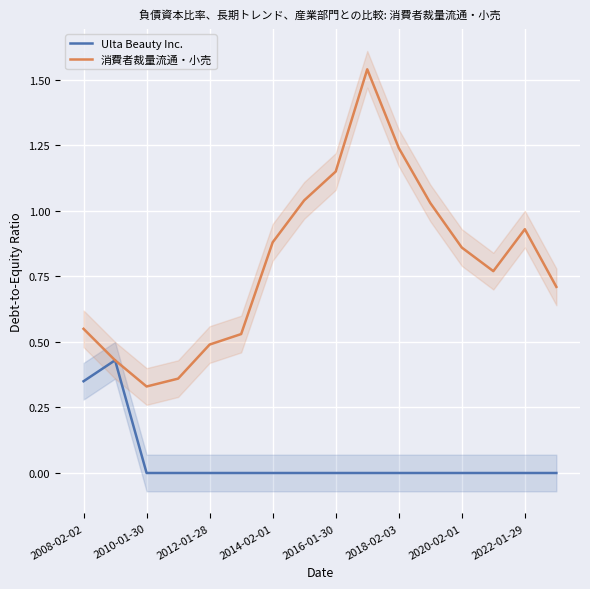

Is the value of 消費者裁量流通・小売 at 2022-01-29 greater than the value of Ulta Beauty Inc. at 2014-02-01?

Yes